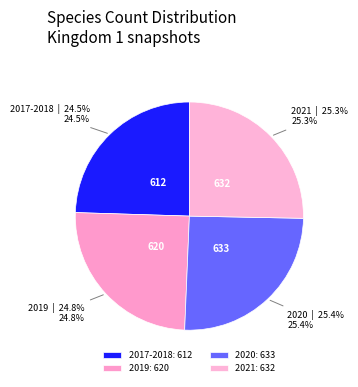

Does 2021 account for over 50% of the chart?

No